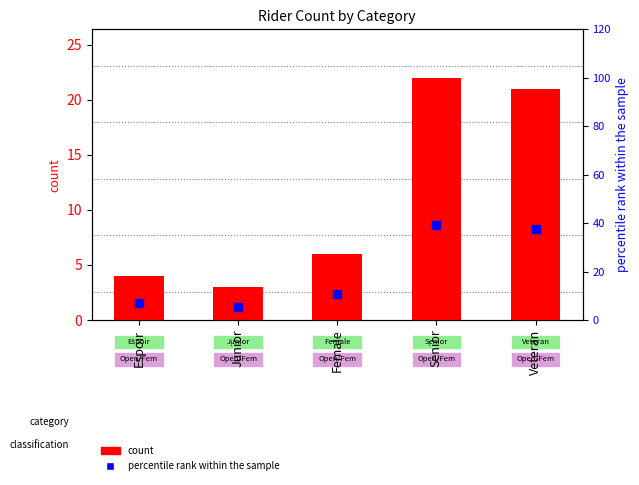

At which category is the sum across all series the highest?

Senior